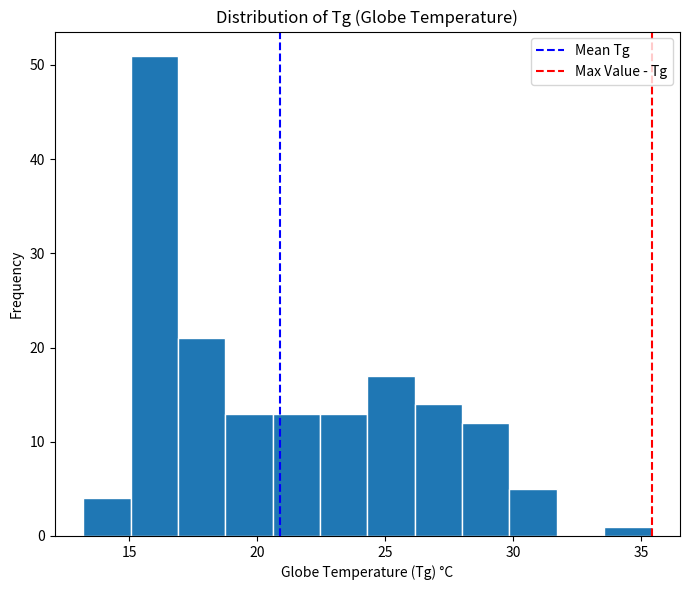

Around what value on the x-axis is the tallest bar? Give the approximate position of its centre, as read against the axis.

16.0